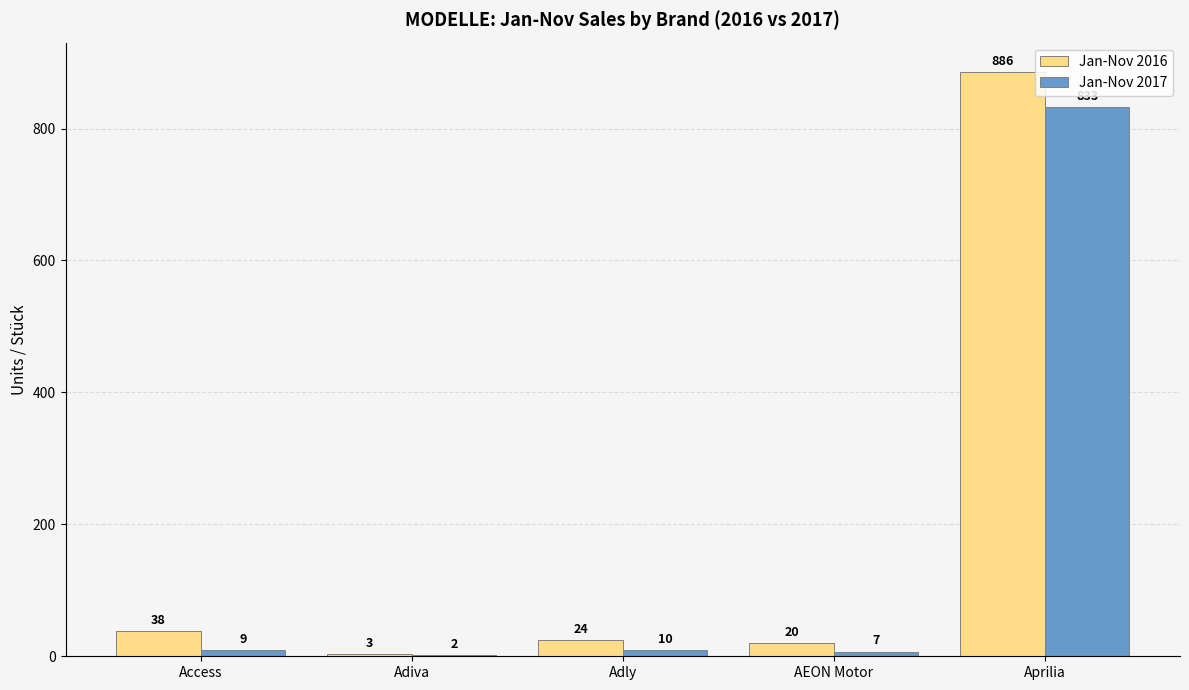

Where is Jan-Nov 2016 nearest to the value 444?

Access